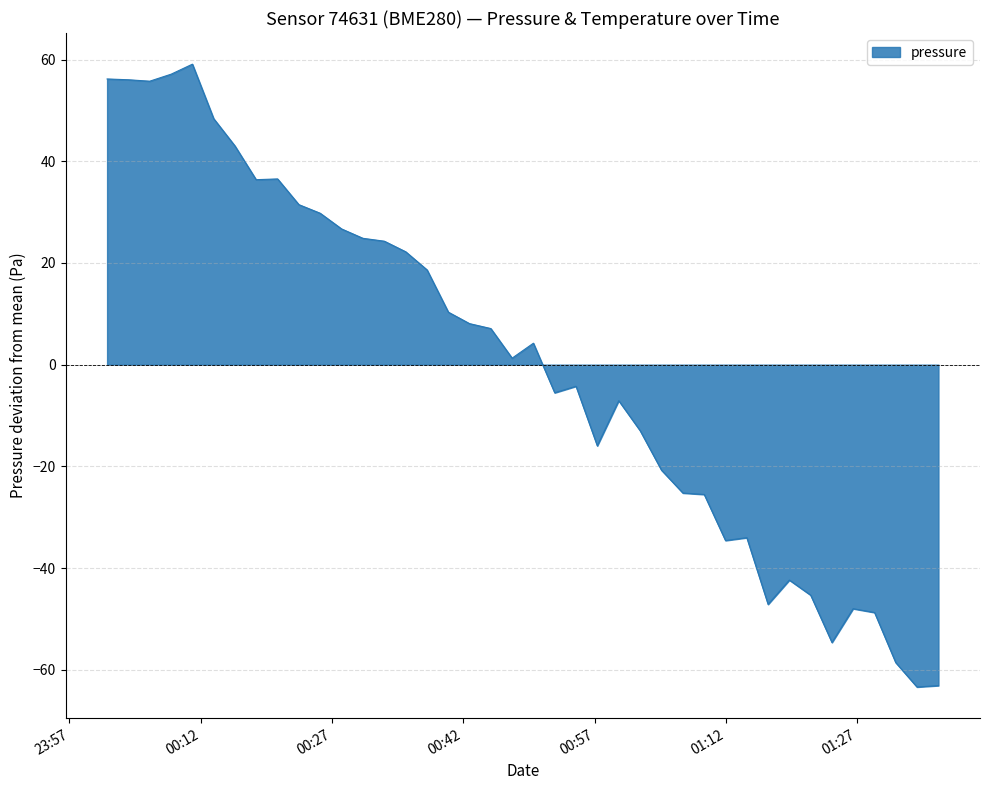

How many lines are shown in the chart?

1